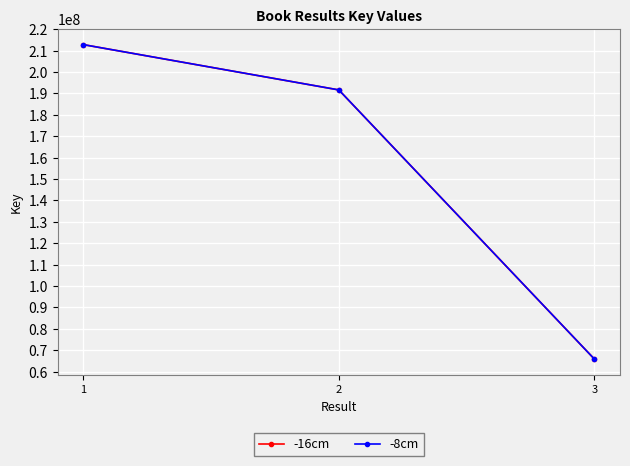

What is the value of the -16cm point at the 2nd from the left?

191614502